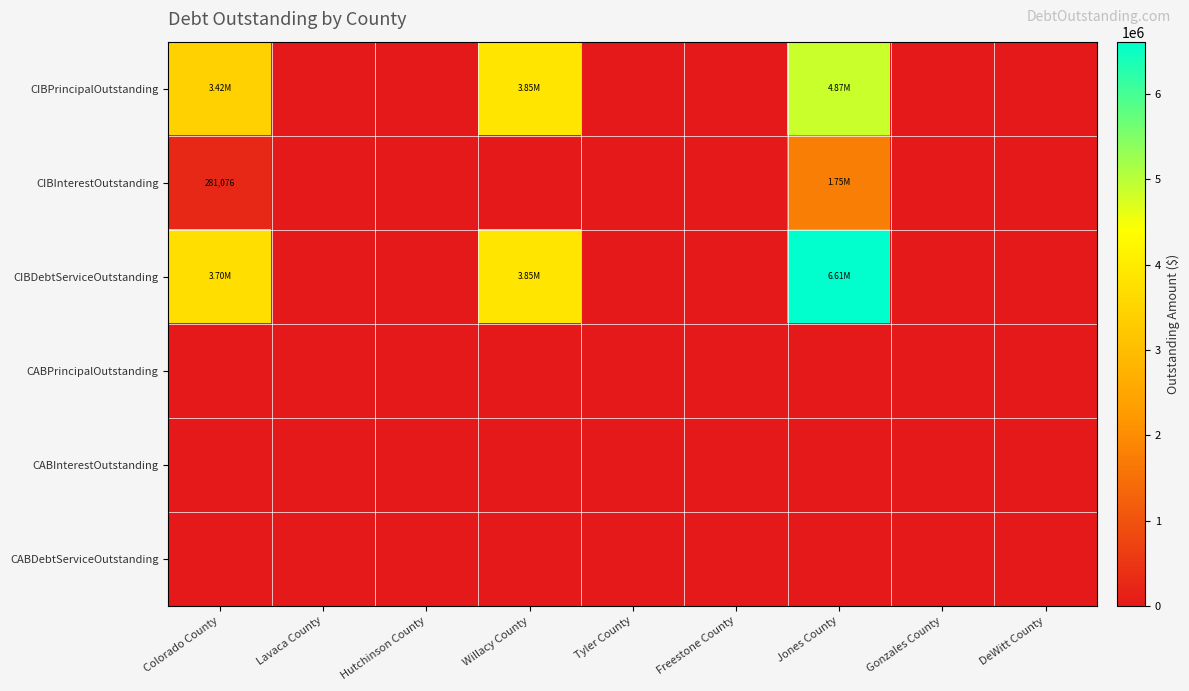

At which label is CABPrincipalOutstanding closest to 0?

Colorado County